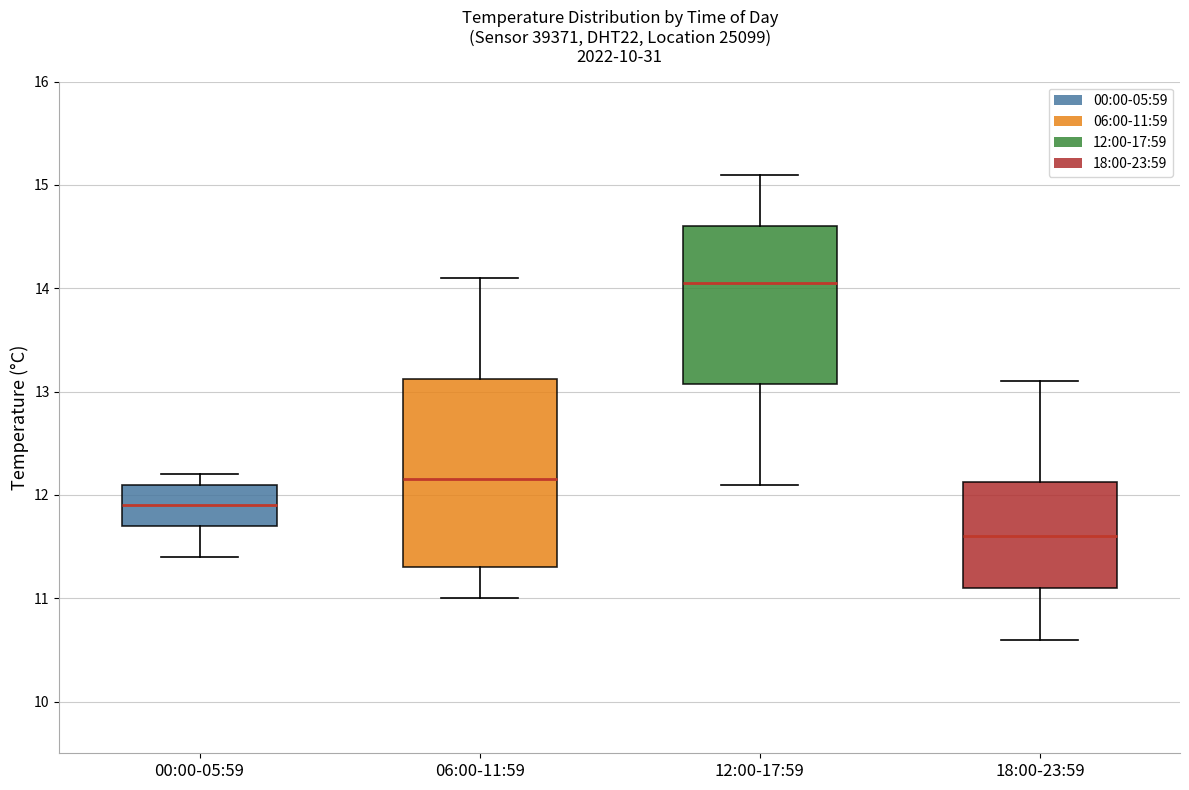

Reading left to right, read every box against the y-axis: the position of its median line, the range the box covers, and the ends of its whiskers. The values are not printed on the chart, so give them approximately, as read against the axis.

00:00-05:59: median 11.9, box 11.7 to 12.1, whiskers 11.4 to 12.2
06:00-11:59: median 12.2, box 11.3 to 13.1, whiskers 11.0 to 14.1
12:00-17:59: median 14.1, box 13.1 to 14.6, whiskers 12.1 to 15.1
18:00-23:59: median 11.6, box 11.1 to 12.1, whiskers 10.6 to 13.1